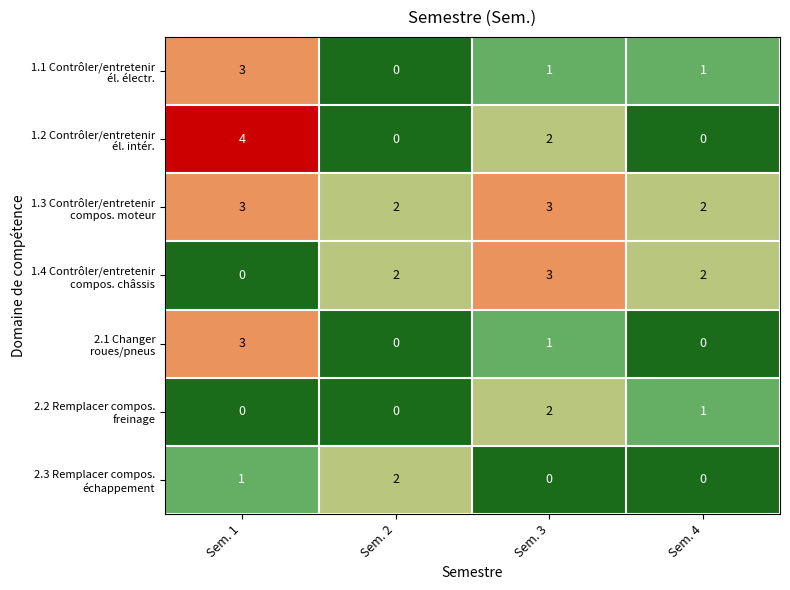

Which category has the highest value across all series?

Sem. 1